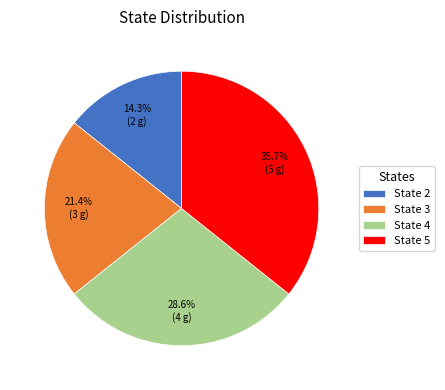

To the nearest percent, what percentage of the pie is State 2?

14%